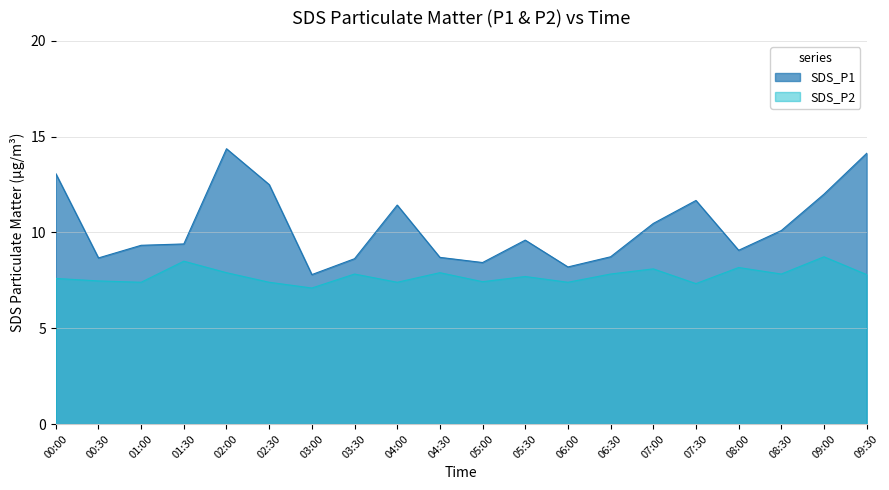

True or false: SDS_P2 has a value of 10.7 at 05:00.

False